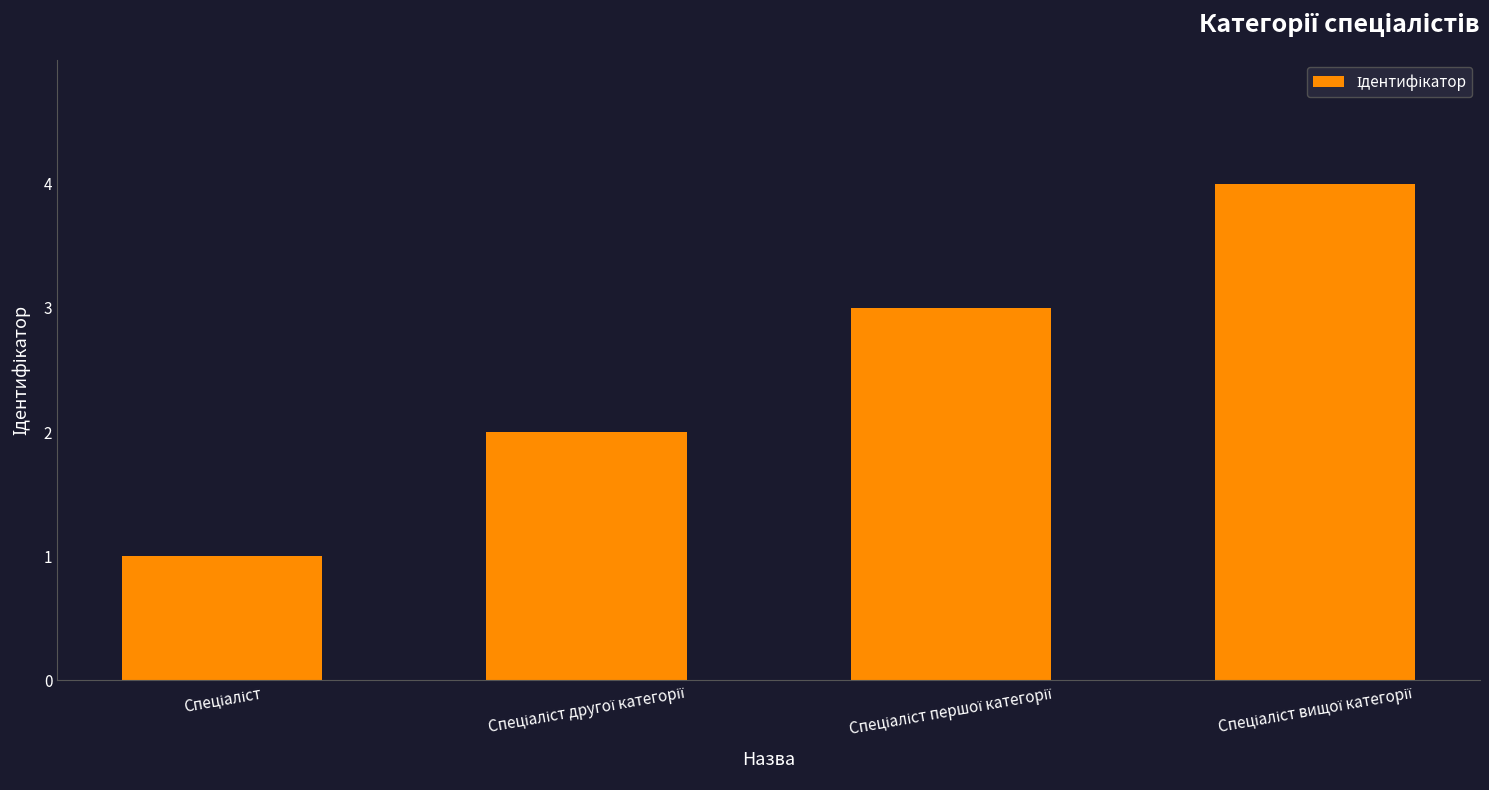

What is the sum of all values?

10